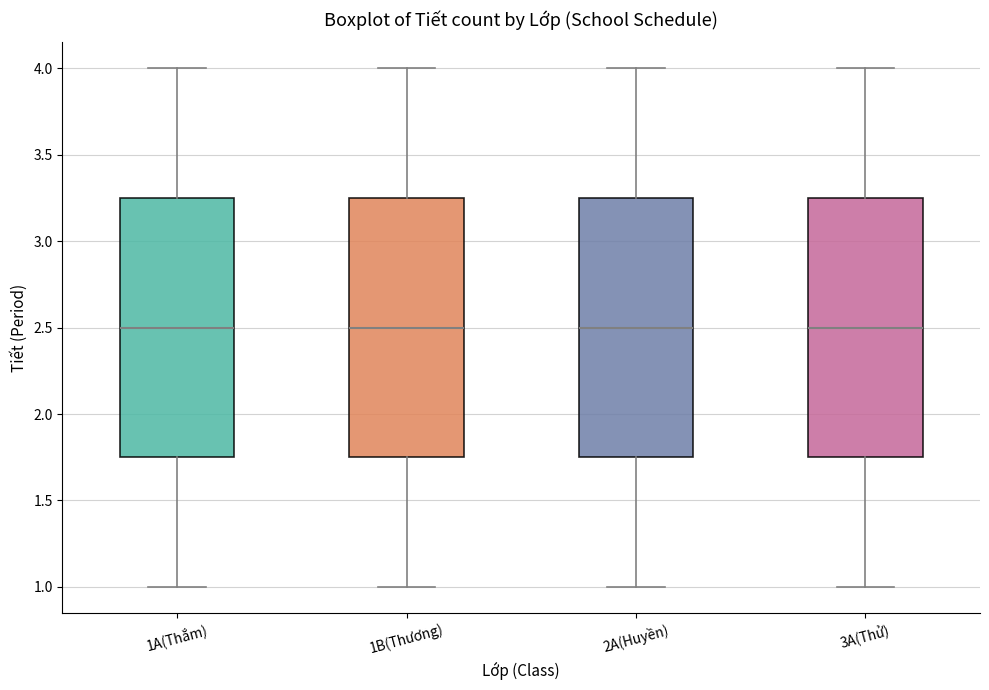

Reading left to right, transcribe this box plot: for each box, give where its median line is, the range the box spans, and where its two whiskers end, as read against the y-axis. The values are not printed on the chart, so give them approximately, as read against the axis.

1A(Thắm): median 2.50, box 1.75 to 3.25, whiskers 1.00 to 4.00
1B(Thương): median 2.50, box 1.75 to 3.25, whiskers 1.00 to 4.00
2A(Huyền): median 2.50, box 1.75 to 3.25, whiskers 1.00 to 4.00
3A(Thử): median 2.50, box 1.75 to 3.25, whiskers 1.00 to 4.00